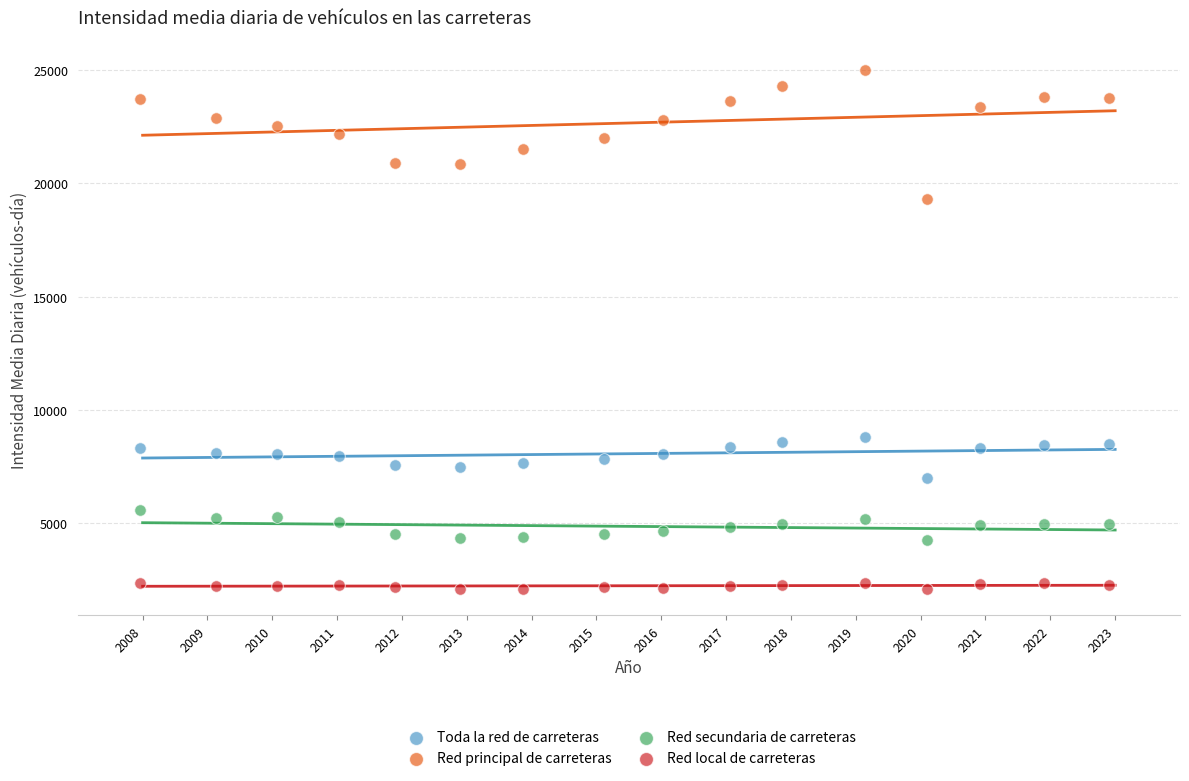

Which series has the widest spread of Y values?

Red principal de carreteras